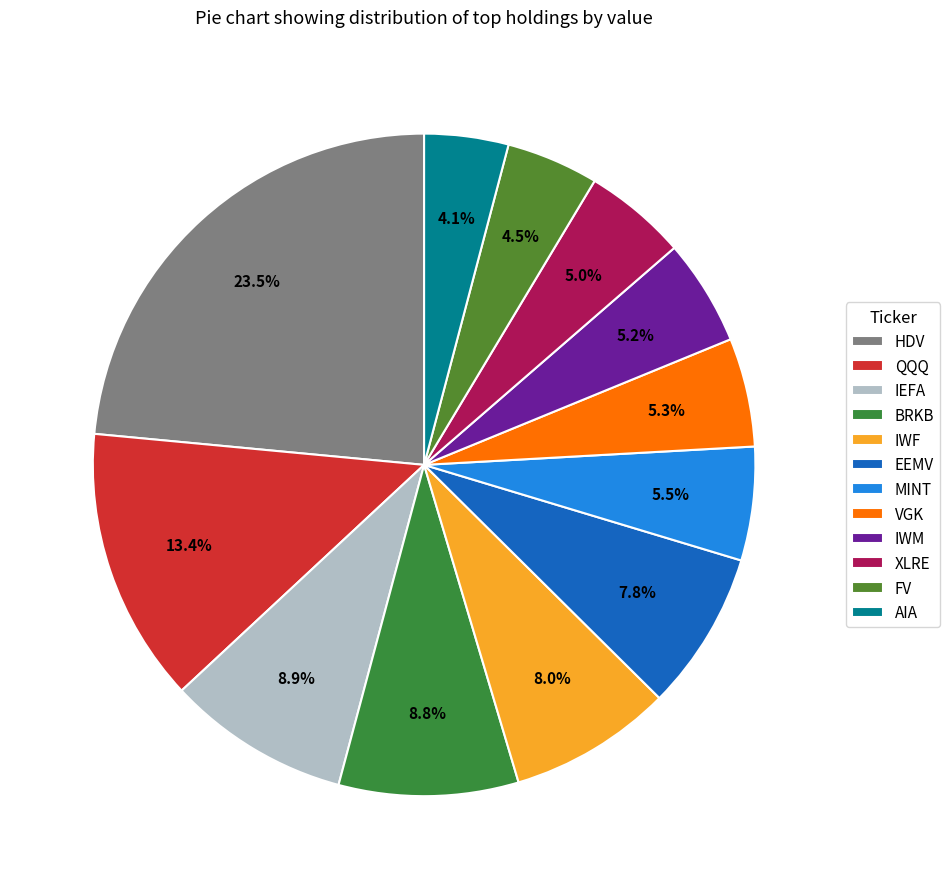

Which has a higher value, IWF or IWM?

IWF